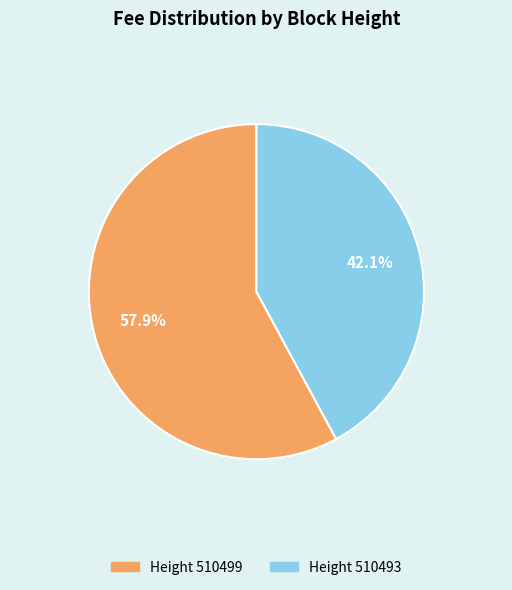

Is there any slice that represents more than half of the pie?

Yes